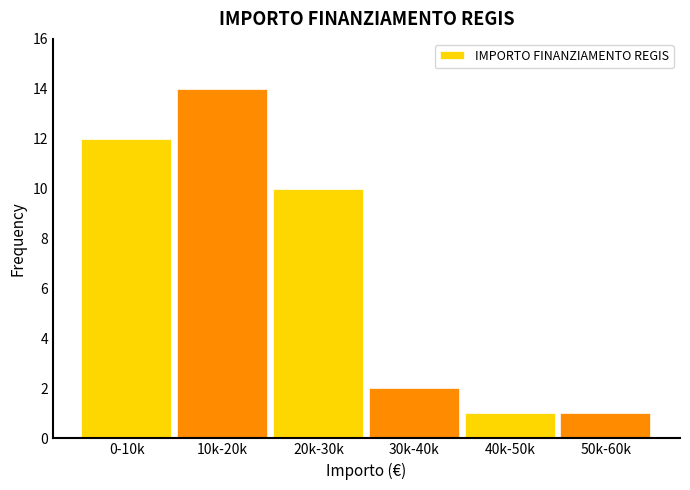

Reading right to left, list all the values displayed in this chart.

50k-60k=1	40k-50k=1	30k-40k=2	20k-30k=10	10k-20k=14	0-10k=12